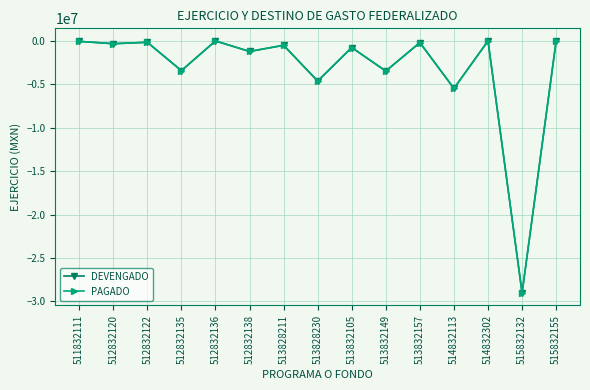

True or false: DEVENGADO has more than 0 interior local peaks.

True